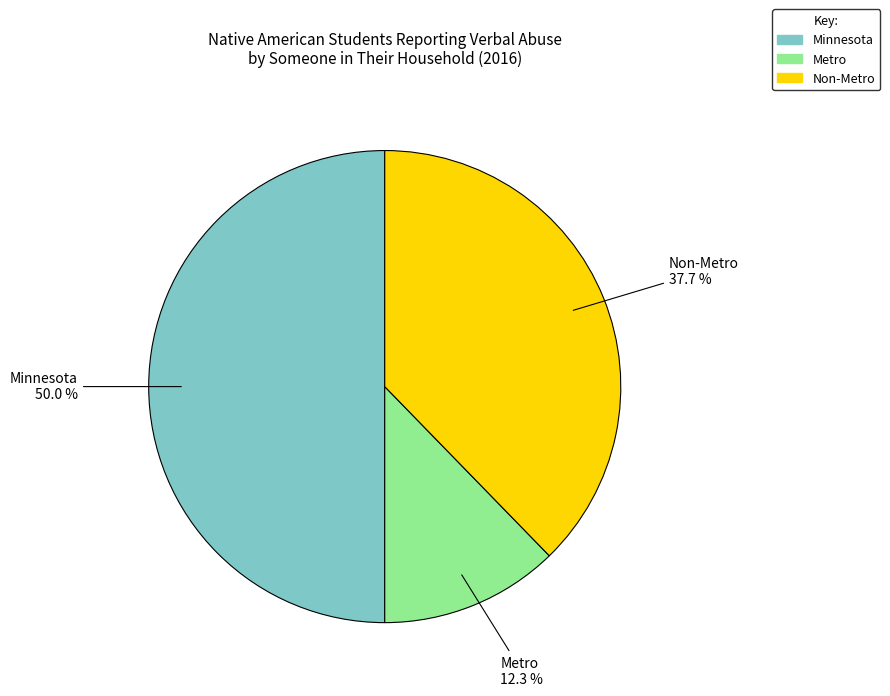

Does Non-Metro account for over 50% of the chart?

No